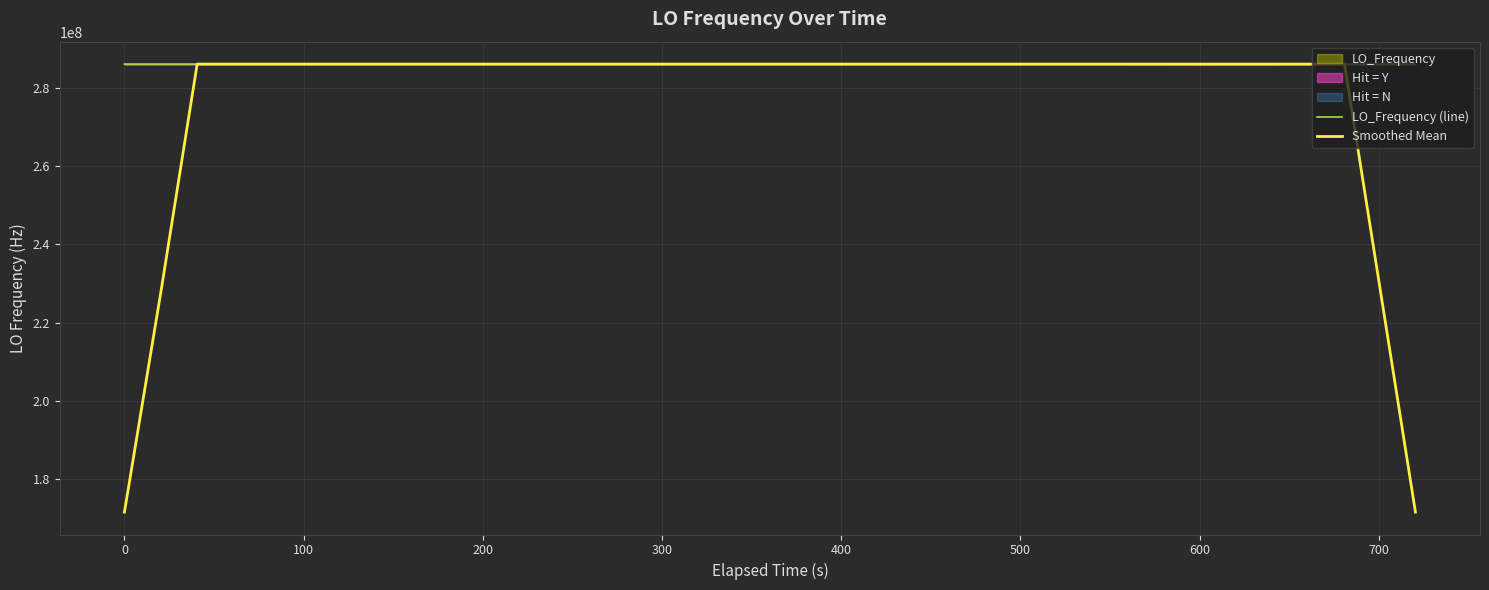

Which series ends up on top after the final intersection of LO_Frequency (line) and Smoothed Mean?

LO_Frequency (line)